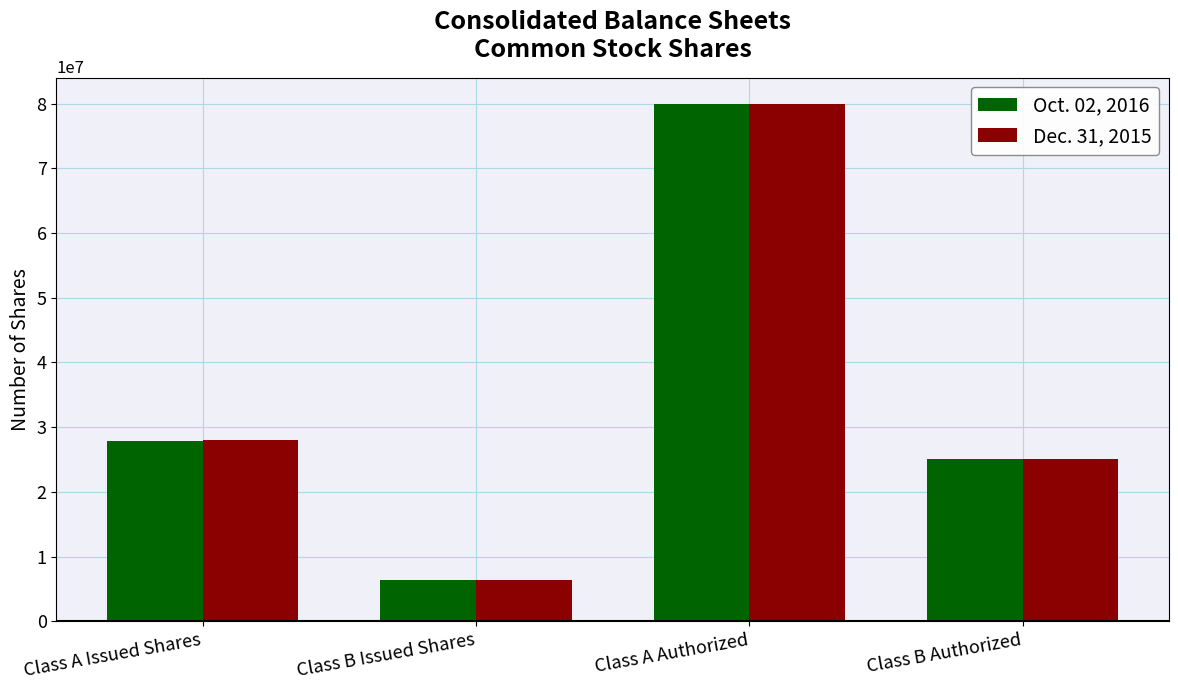

How many distinct data groups are displayed?

2